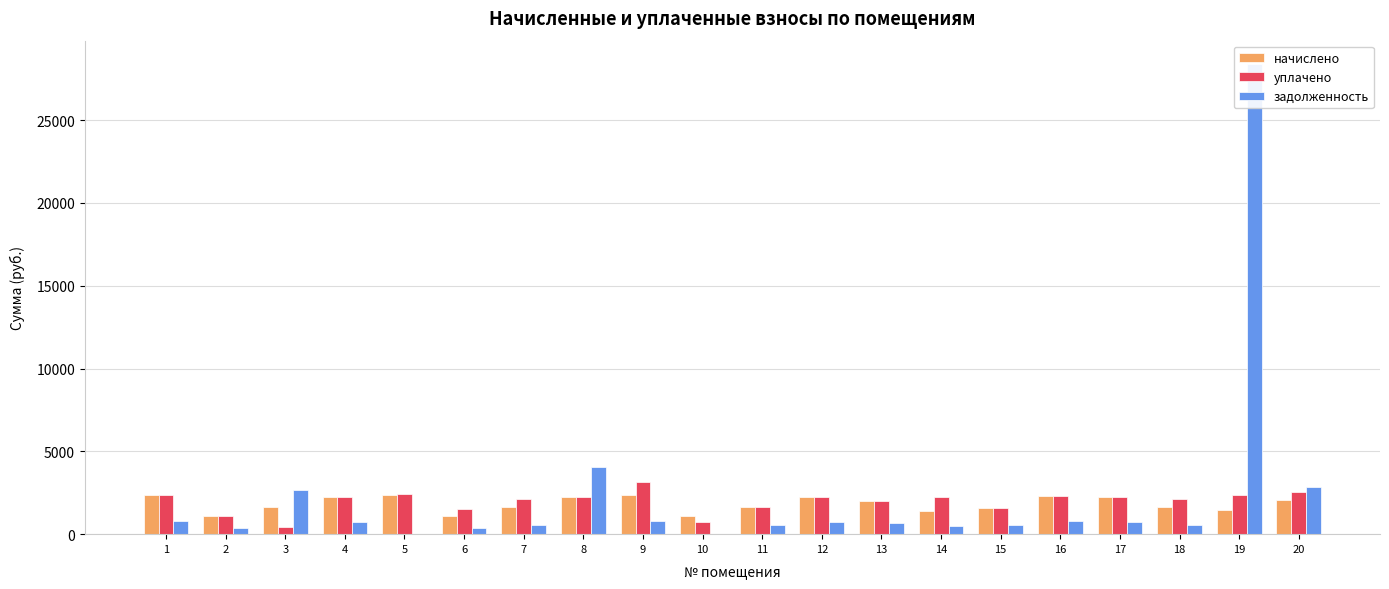

What is the difference between the second highest and second lowest values in the начислено series?

1235.1